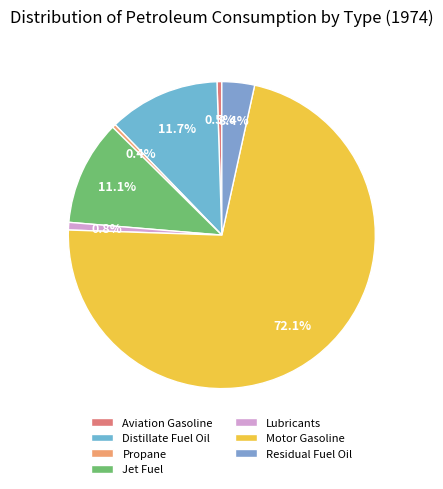

What percentage do Distillate Fuel Oil and Aviation Gasoline together represent?

12.2%